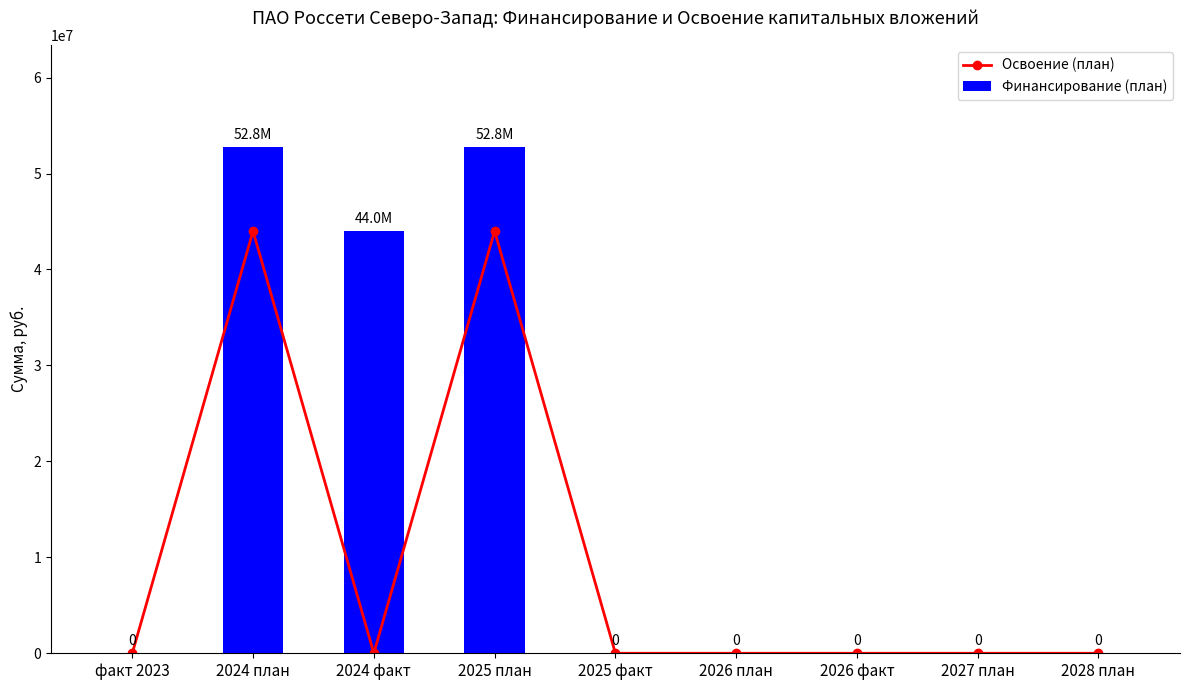

At which category does the chart reach its peak across all series?

2024 план